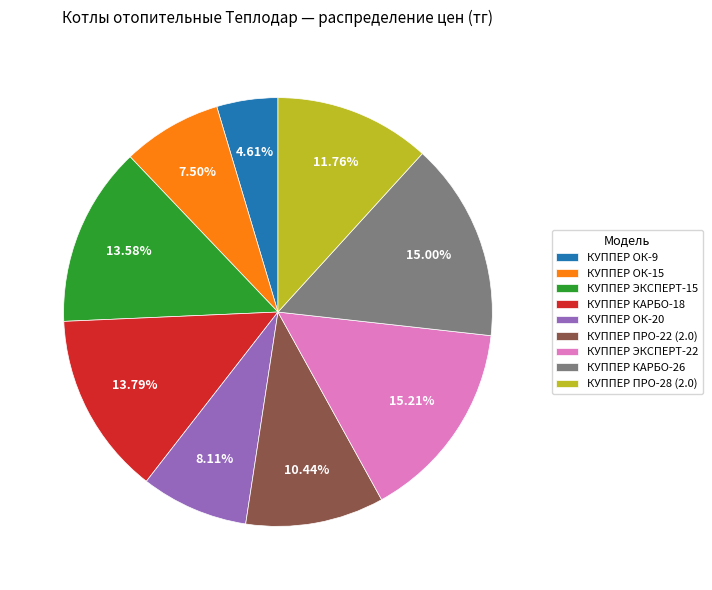

Is the sum of КУППЕР ОК-9 and КУППЕР ЭКСПЕРТ-22 greater than half?

No